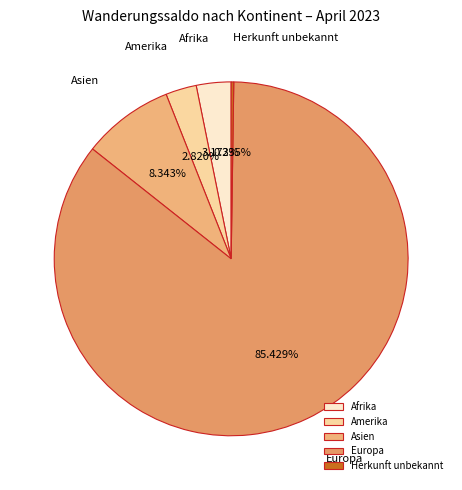

Does any single category account for the majority?

Yes